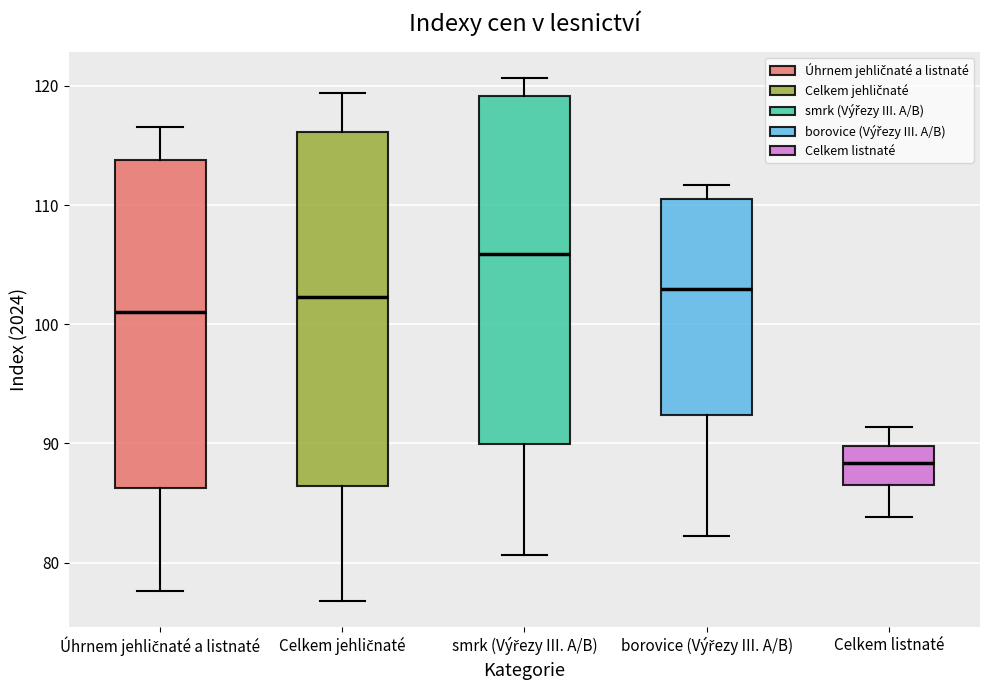

Reading left to right, read every box against the y-axis: the position of its median line, the range the box covers, and the ends of its whiskers. The values are not printed on the chart, so give them approximately, as read against the axis.

Úhrnem jehličnaté a listnaté: median 101, box 86 to 114, whiskers 78 to 117
Celkem jehličnaté: median 102, box 86 to 116, whiskers 77 to 119
smrk (Výřezy III. A/B): median 106, box 90 to 119, whiskers 81 to 121
borovice (Výřezy III. A/B): median 103, box 92 to 111, whiskers 82 to 112
Celkem listnaté: median 88, box 87 to 90, whiskers 84 to 91